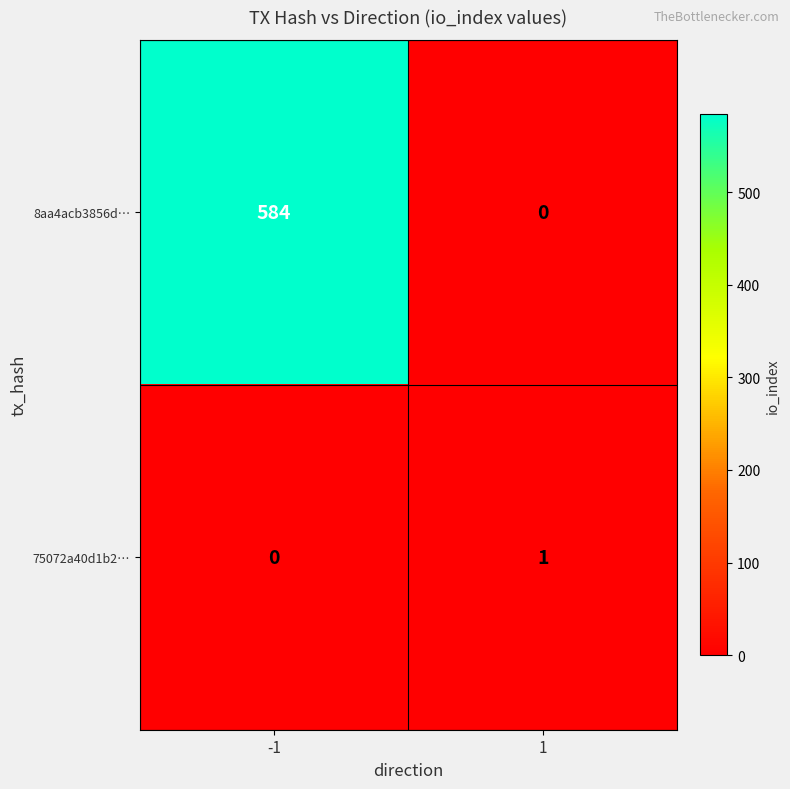

What is the difference between the highest and lowest values at -1?

584